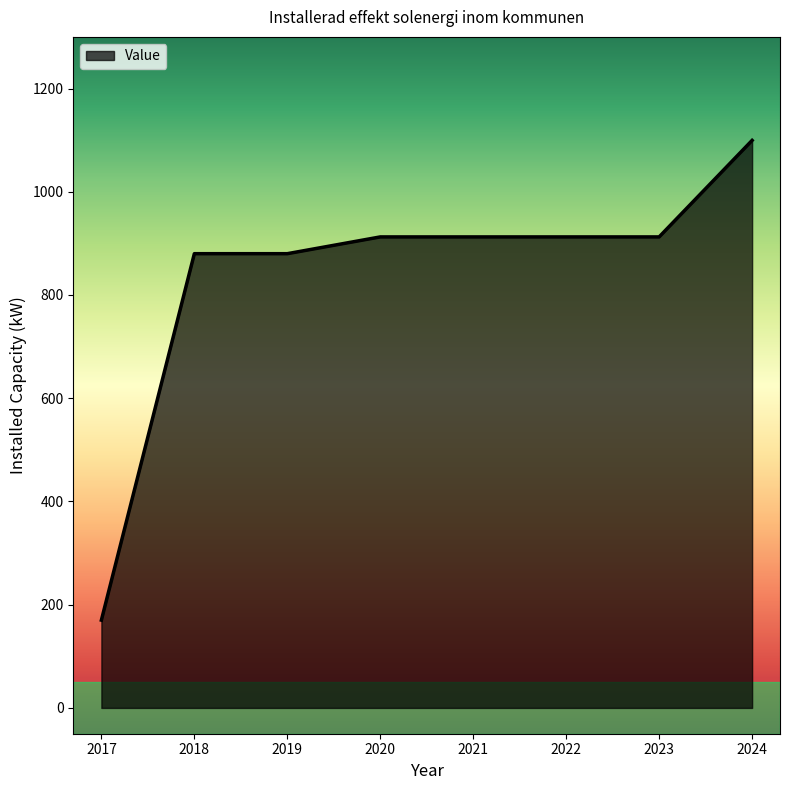

True or false: the data shows 912.5 at 2022.

True